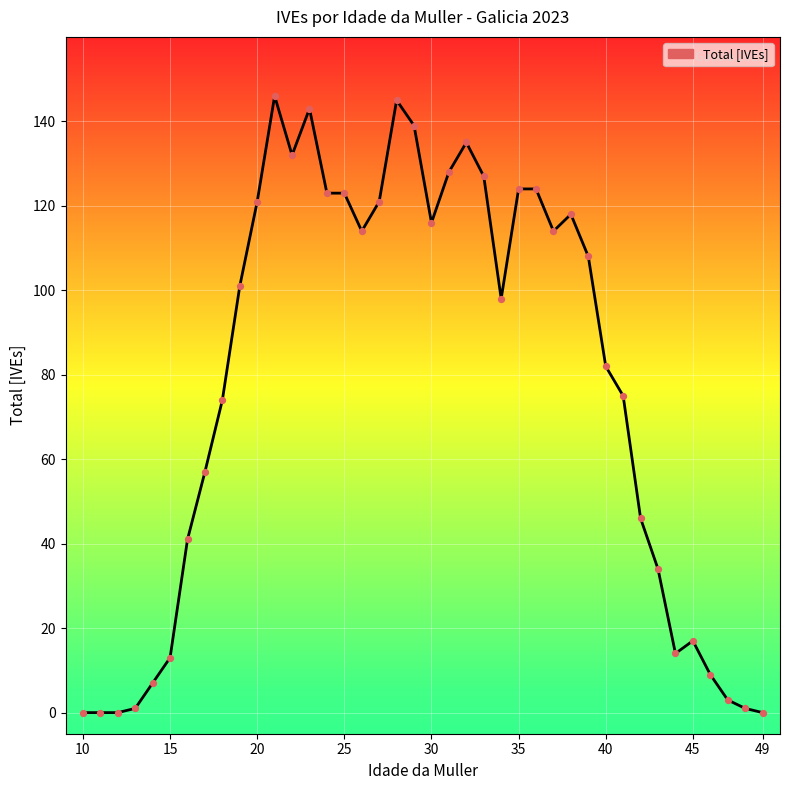

What is the difference between the maximum and minimum values?

146